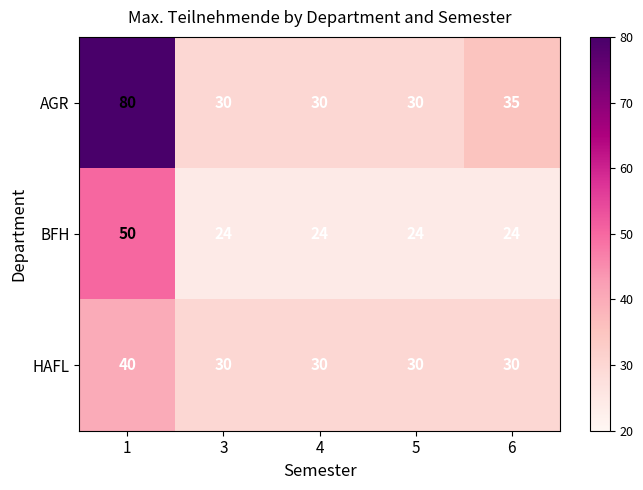

What is the total value across all series at 3?

84